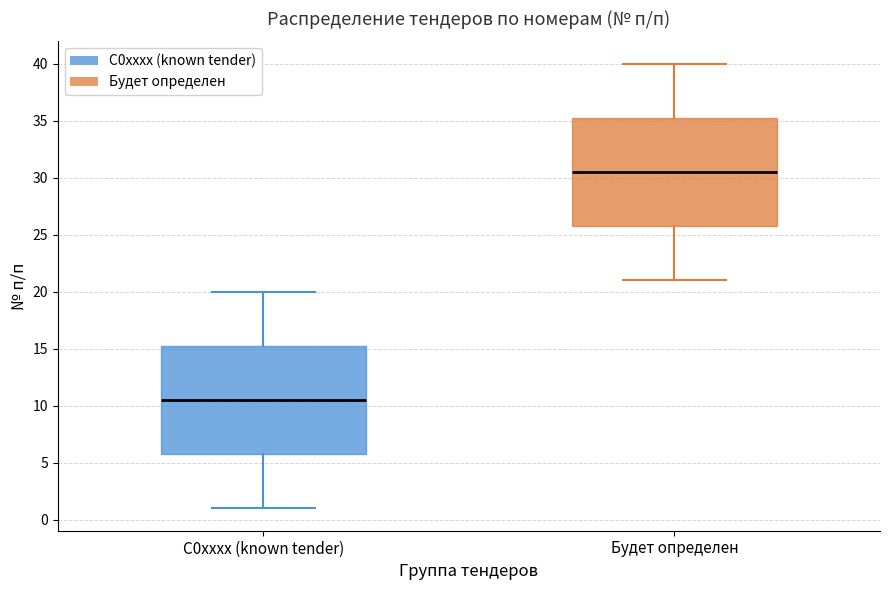

Reading left to right, transcribe this box plot: for each box, give where its median line is, the range the box spans, and where its two whiskers end, as read against the y-axis. The values are not printed on the chart, so give them approximately, as read against the axis.

C0xxxx (known tender): median 10.5, box 6.0 to 15.5, whiskers 1.0 to 20.0
Будет определен: median 30.5, box 26.0 to 35.5, whiskers 21.0 to 40.0